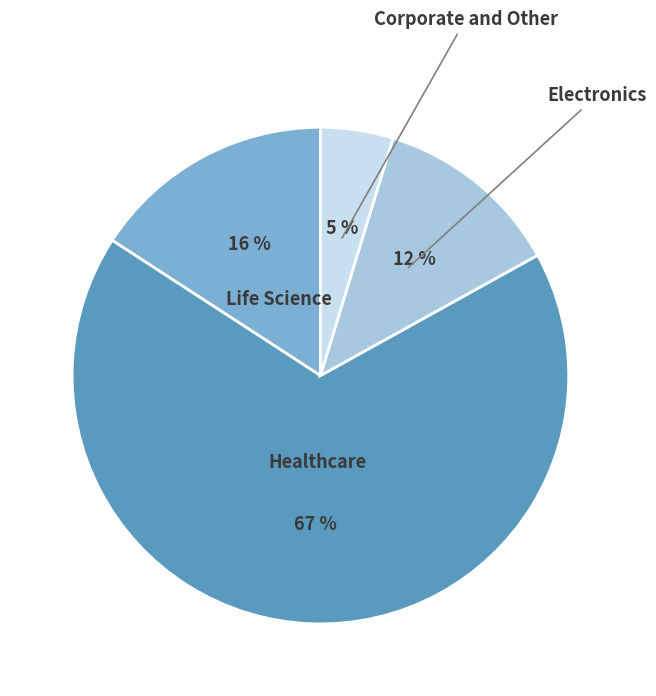

The Life Science slice represents 24% of the pie. True or false?

False